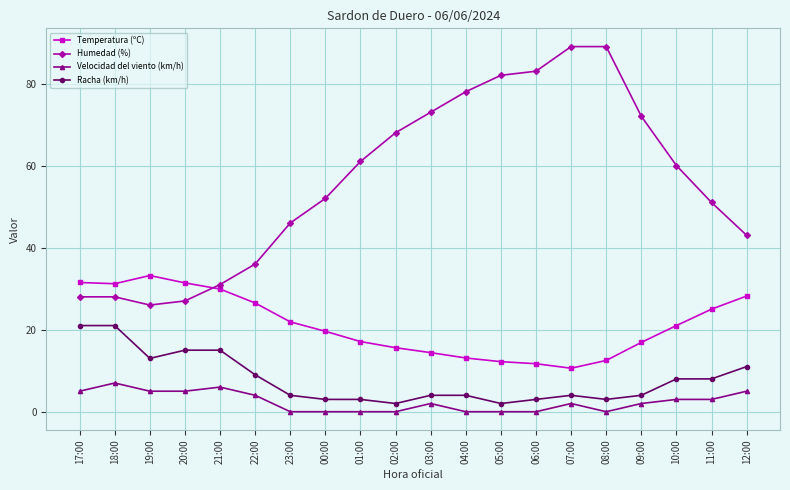

The Racha (km/h) series shows 4.0 at 07:00. True or false?

True